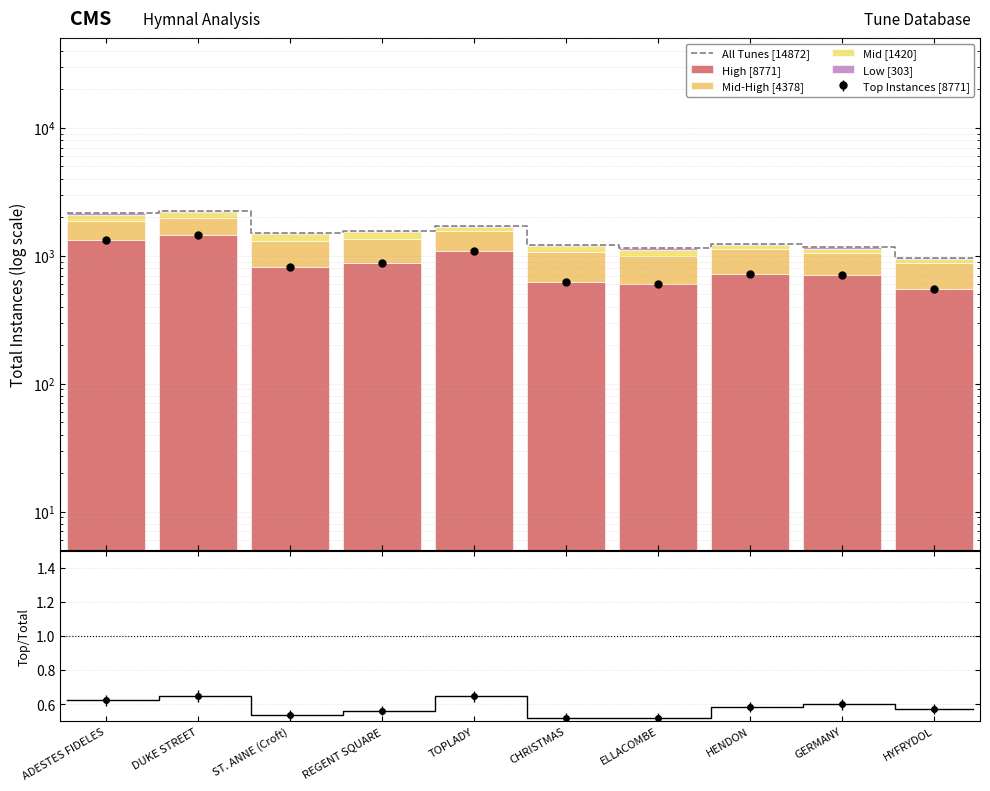

What is the average value of the Mid series?

142